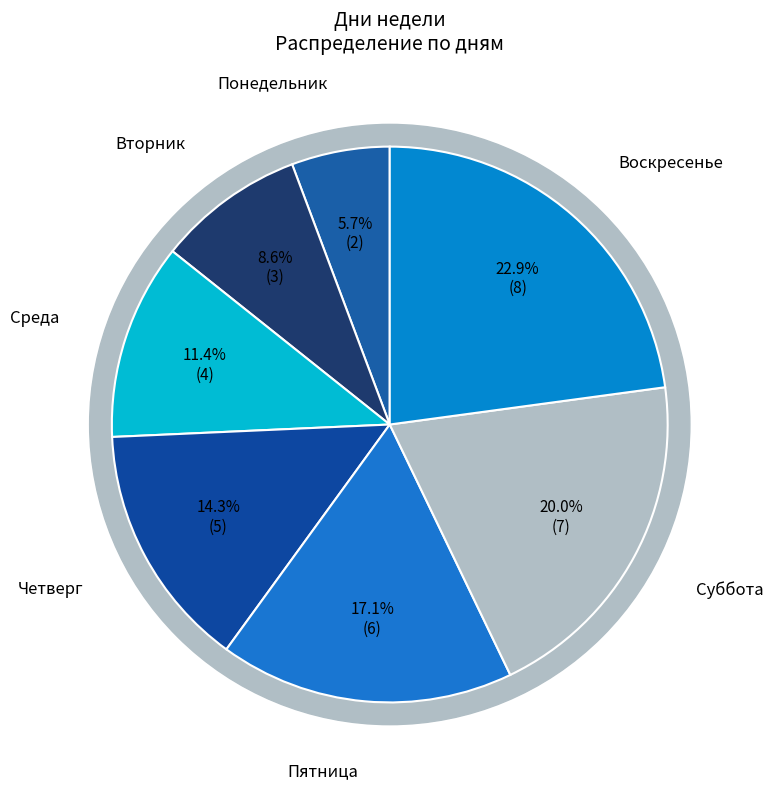

Is it true that Понедельник is 1% of the pie?

False